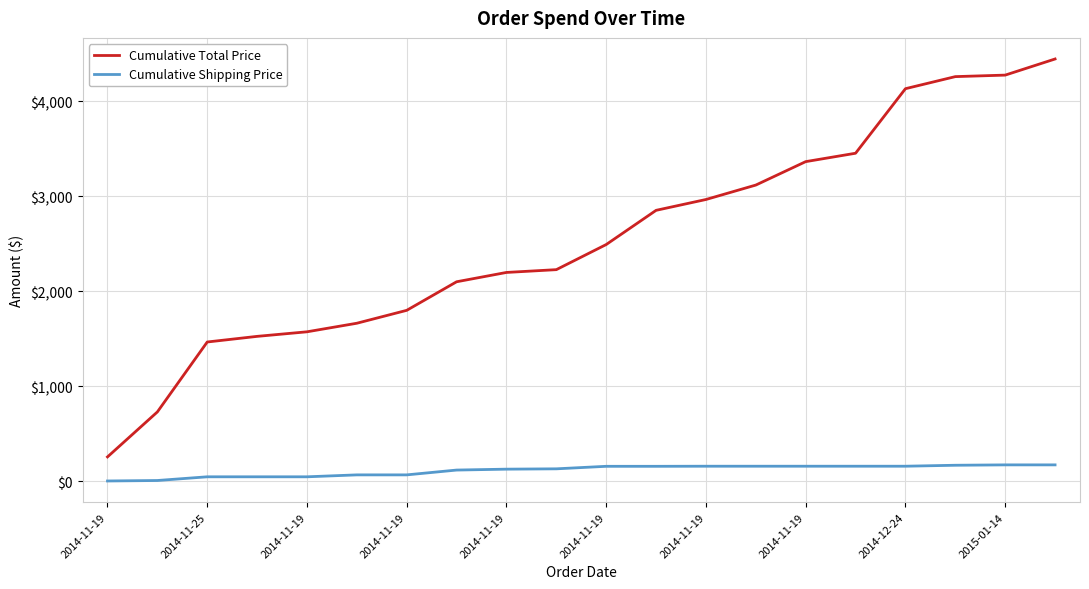

True or false: Cumulative Shipping Price and Cumulative Total Price intersect in this chart.

False